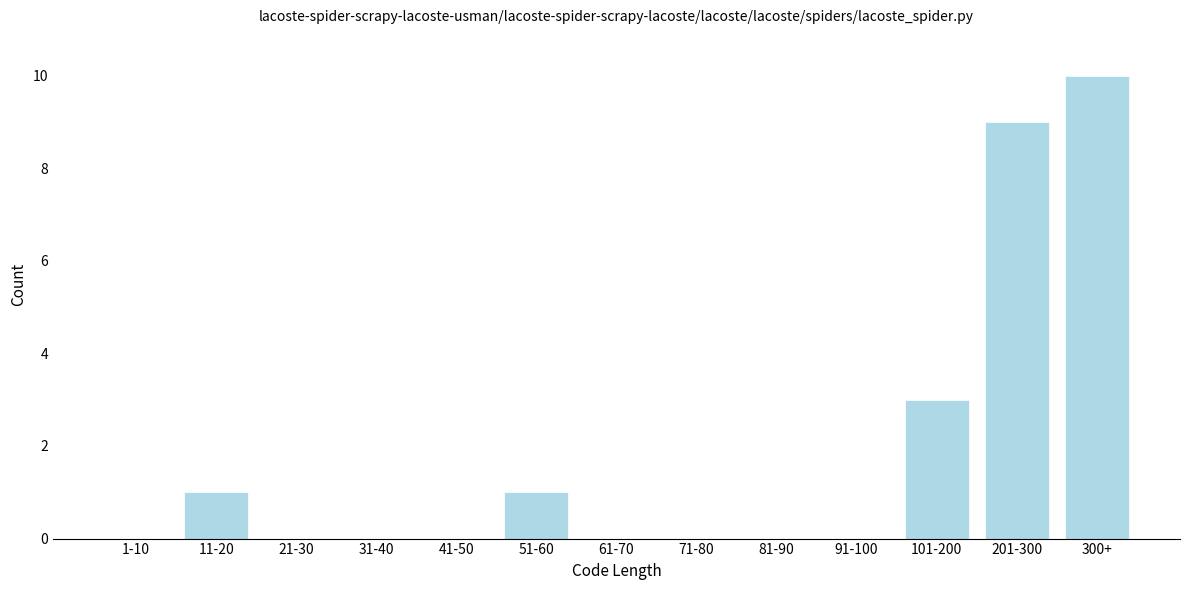

Reading left to right, what are all the values shown in this chart?

1-10=0	11-20=1	21-30=0	31-40=0	41-50=0	51-60=1	61-70=0	71-80=0	81-90=0	91-100=0	101-200=3	201-300=9	300+=10